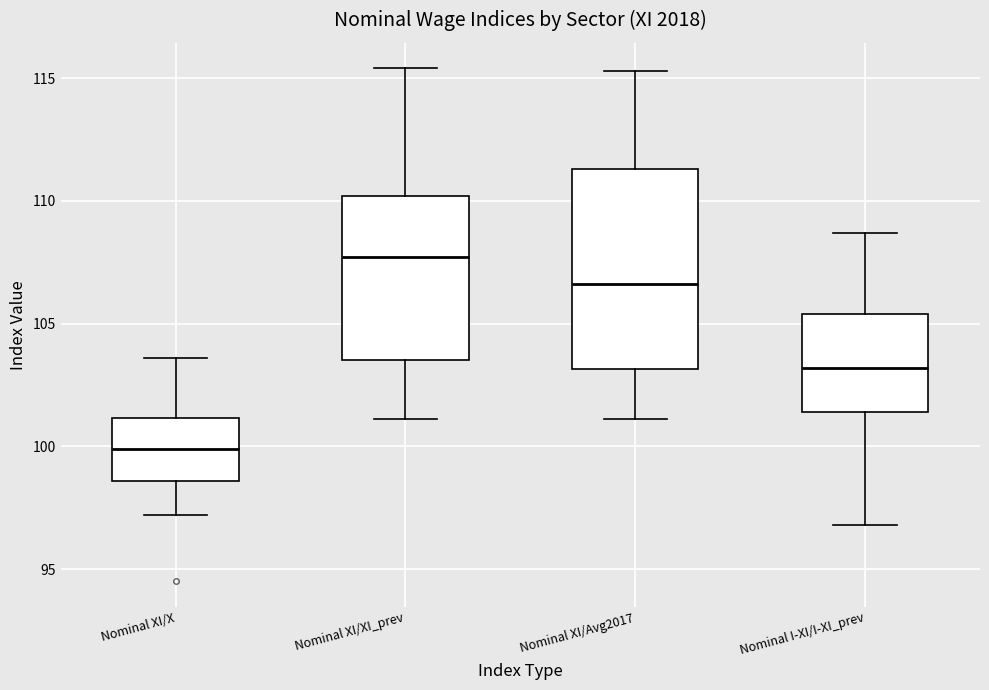

Reading left to right, transcribe this box plot: for each box, give where its median line is, the range the box spans, and where its two whiskers end, as read against the y-axis. The values are not printed on the chart, so give them approximately, as read against the axis.

Nominal XI/X: median 100.0, box 98.5 to 101.0, whiskers 97.0 to 103.5
Nominal XI/XI_prev: median 107.5, box 103.5 to 110.0, whiskers 101.0 to 115.5
Nominal XI/Avg2017: median 106.5, box 103.0 to 111.5, whiskers 101.0 to 115.5
Nominal I-XI/I-XI_prev: median 103.0, box 101.5 to 105.5, whiskers 97.0 to 108.5